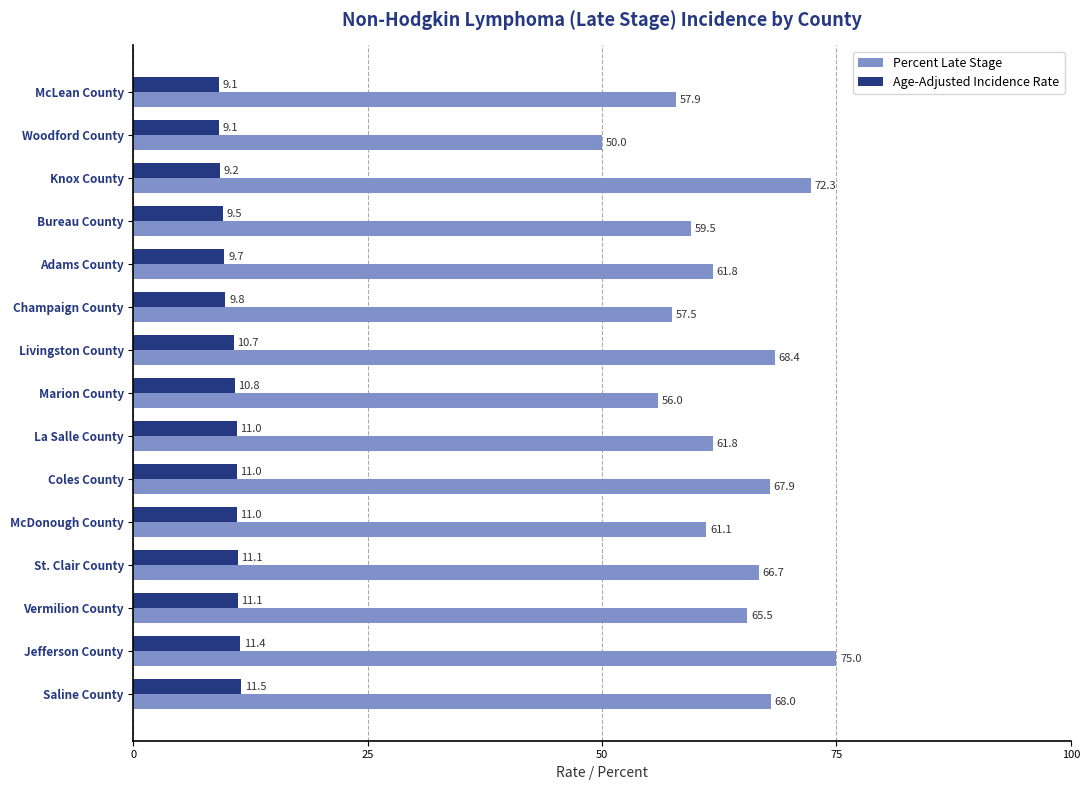

Which series has the largest range (max minus min)?

Percent Late Stage